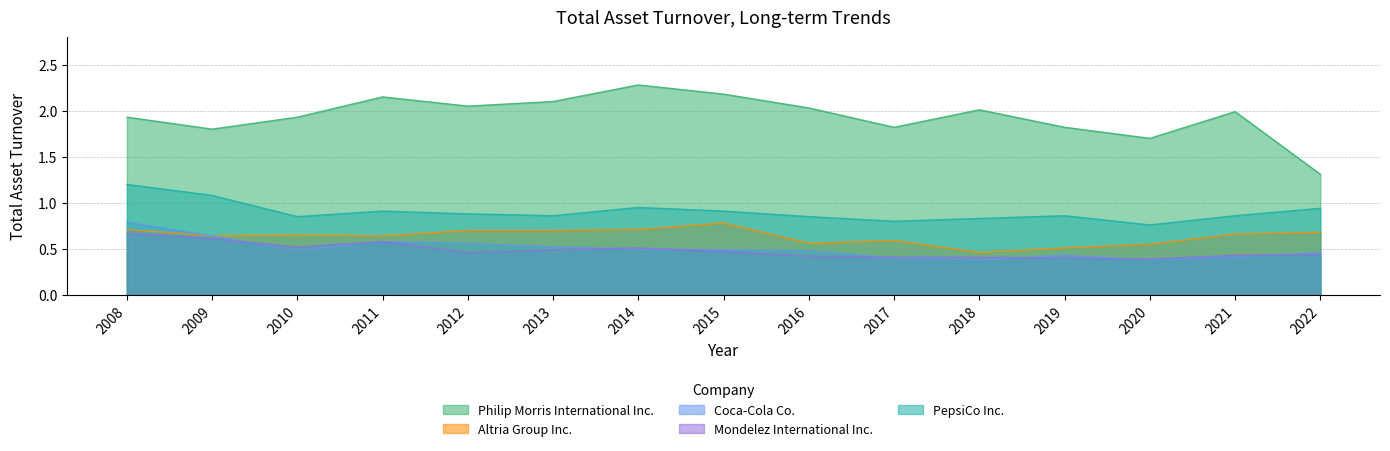

List the series in order of their peak value, highest first.

Philip Morris International Inc., PepsiCo Inc., Coca-Cola Co., Altria Group Inc., Mondelez International Inc.